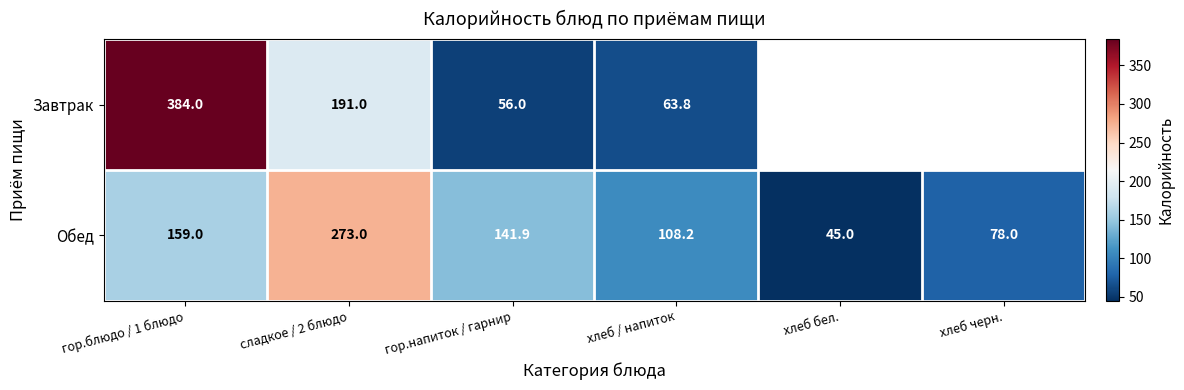

Is the value of Обед at хлеб / напиток greater than the value of Завтрак at гор.напиток / гарнир?

Yes